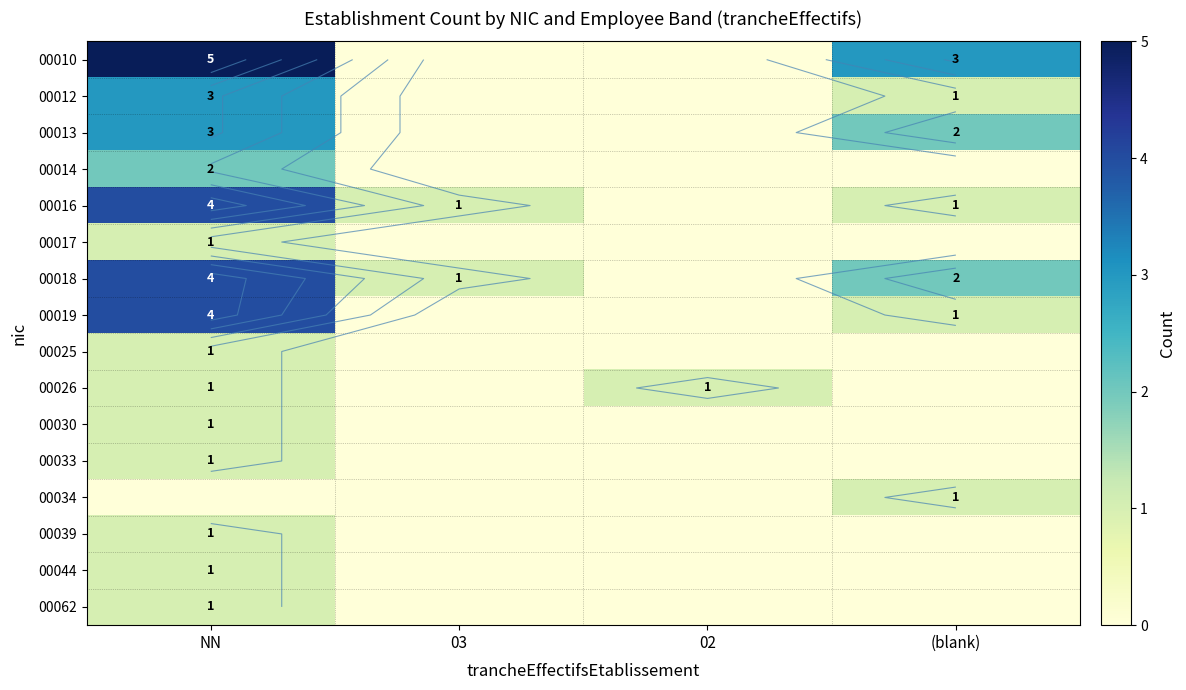

True or false: 00019 has a value of 0 at 03.

True